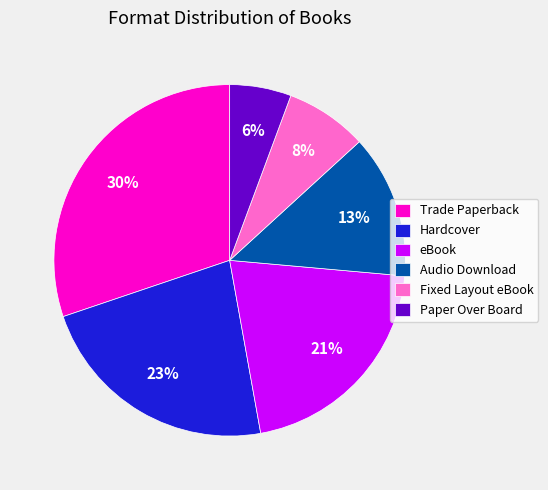

Is it true that Fixed Layout eBook is 8% of the pie?

True